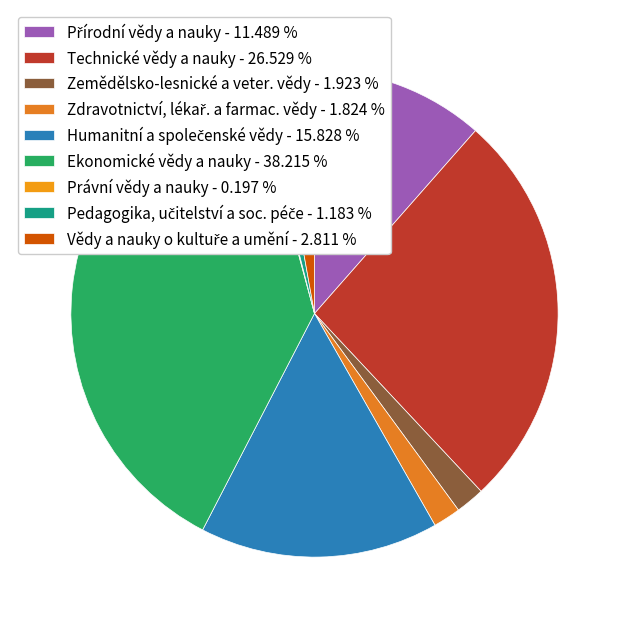

To the nearest percent, what is the difference between the largest and smallest slice percentages?

38%